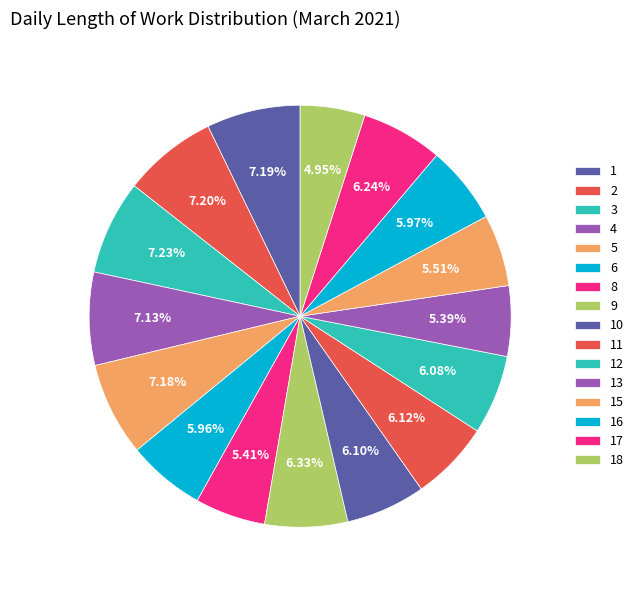

Between 12 and 18, which is larger?

12